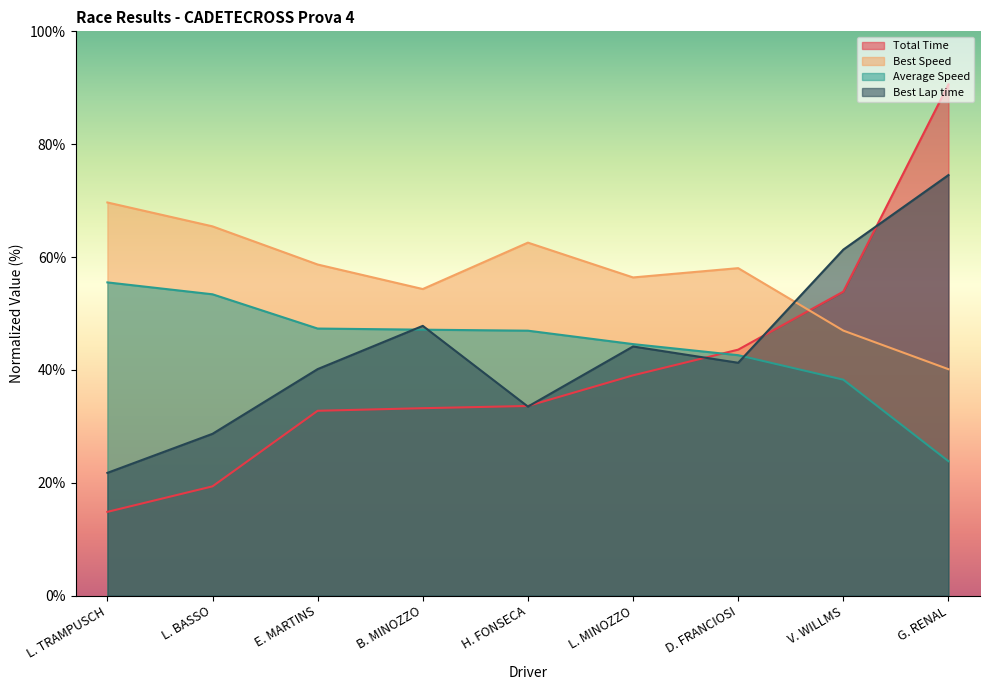

What value does the Average Speed series have at L. BASSO?

53.4